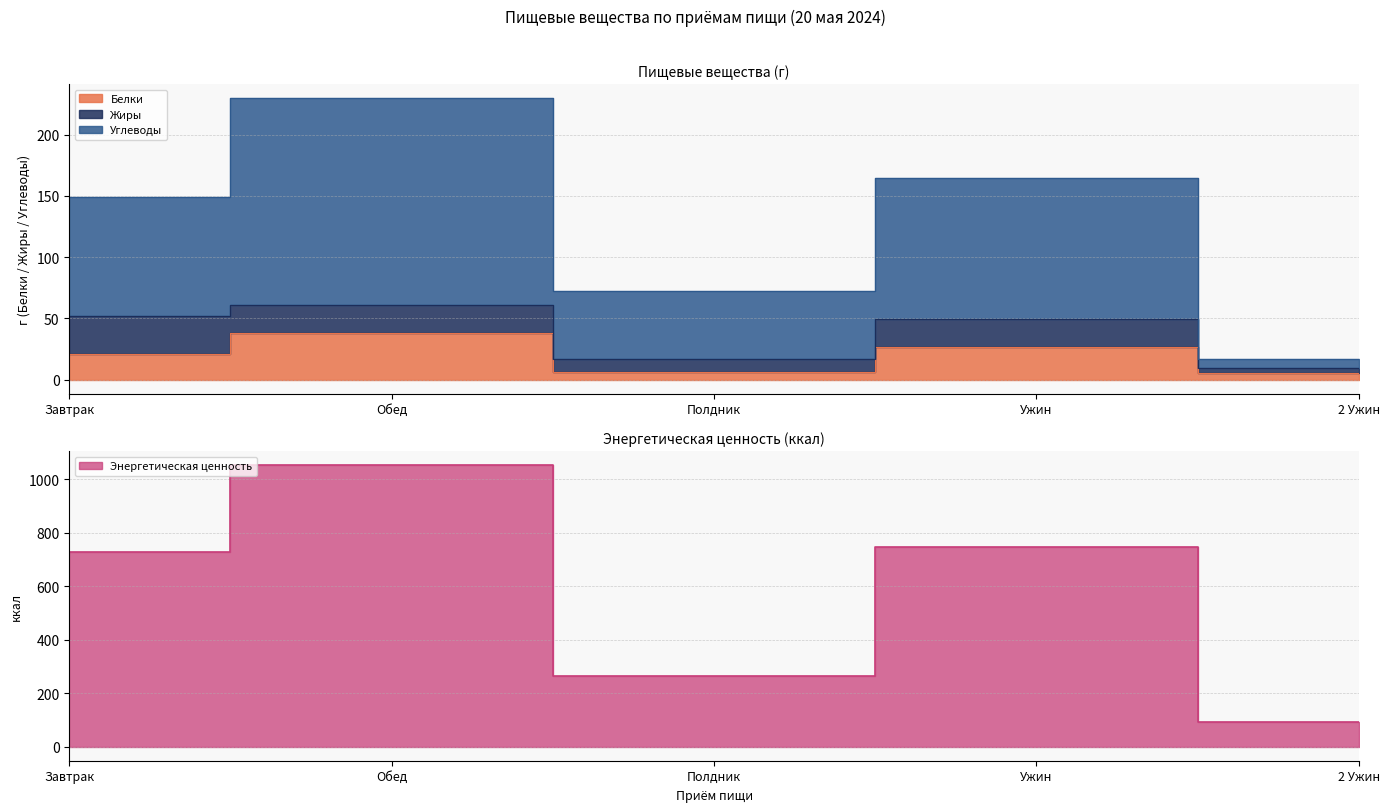

What is the difference between the Энергетическая ценность values at Обед and 2 Ужин?

961.4